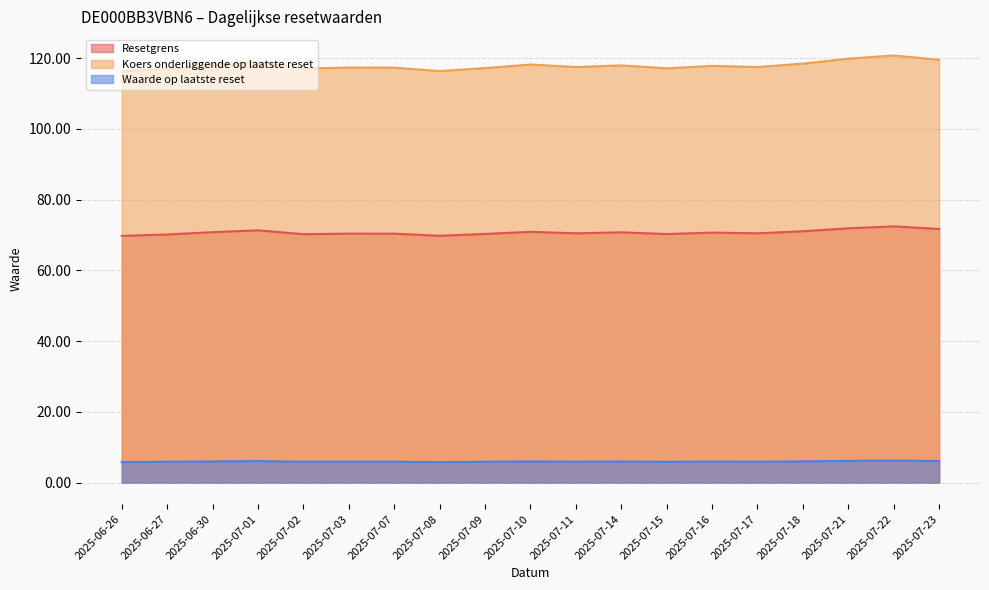

In Waarde op laatste reset, how many points are lower than both neighbors (excluding endpoints)?

5